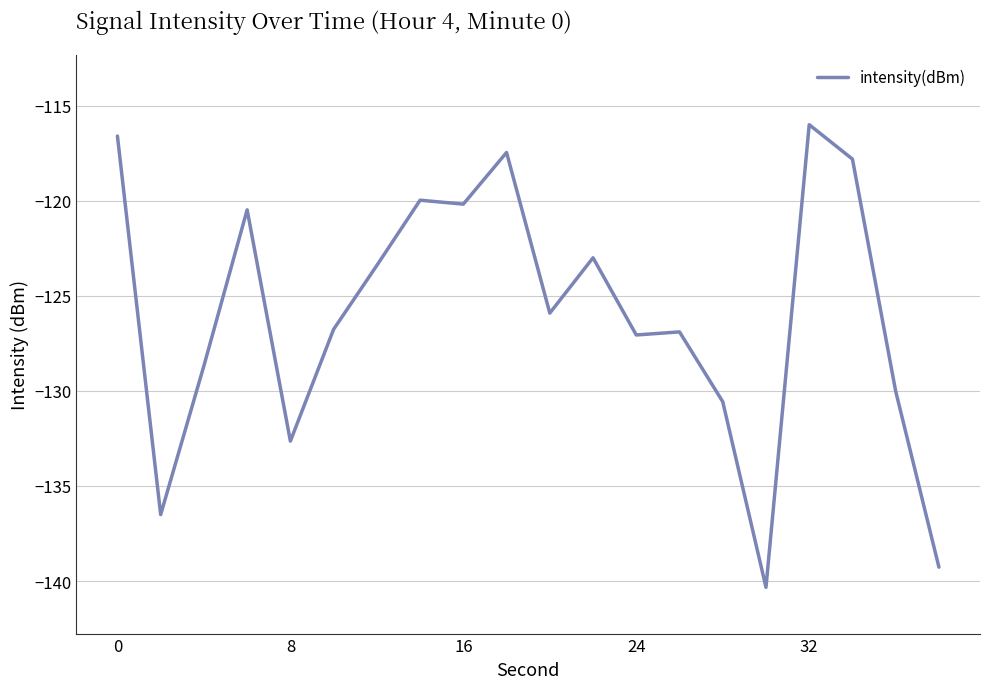

What is the minimum value shown in the chart?

-140.3